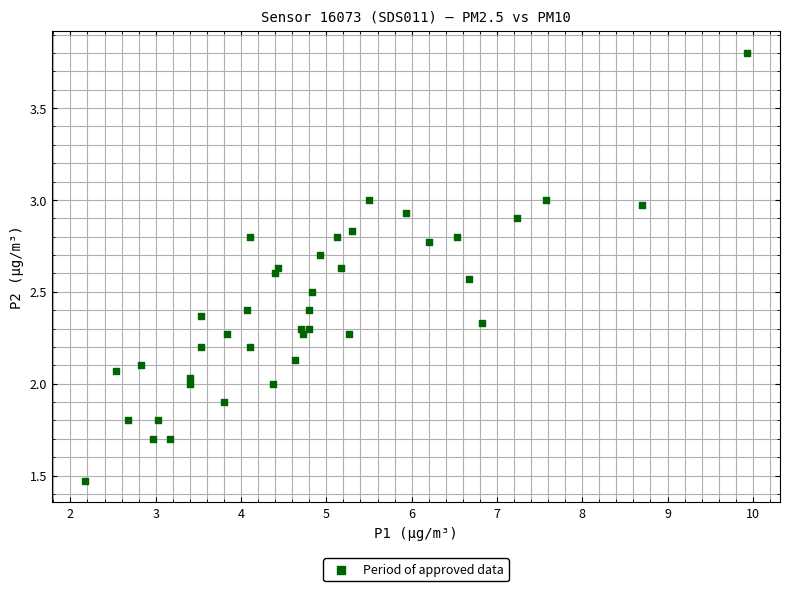

What is the range of X values (max minus min)?

7.8